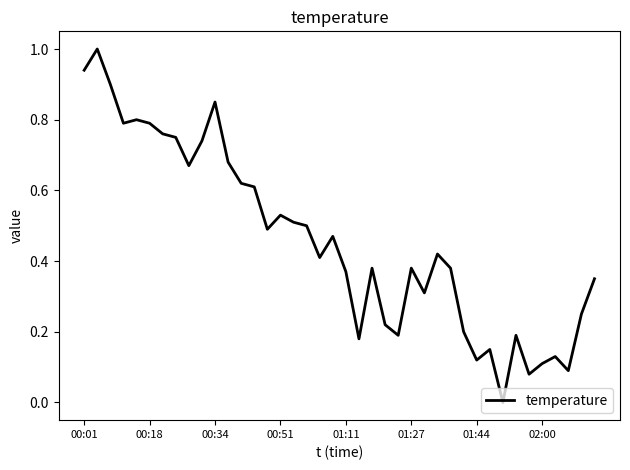

What is the greatest value displayed?

1.0